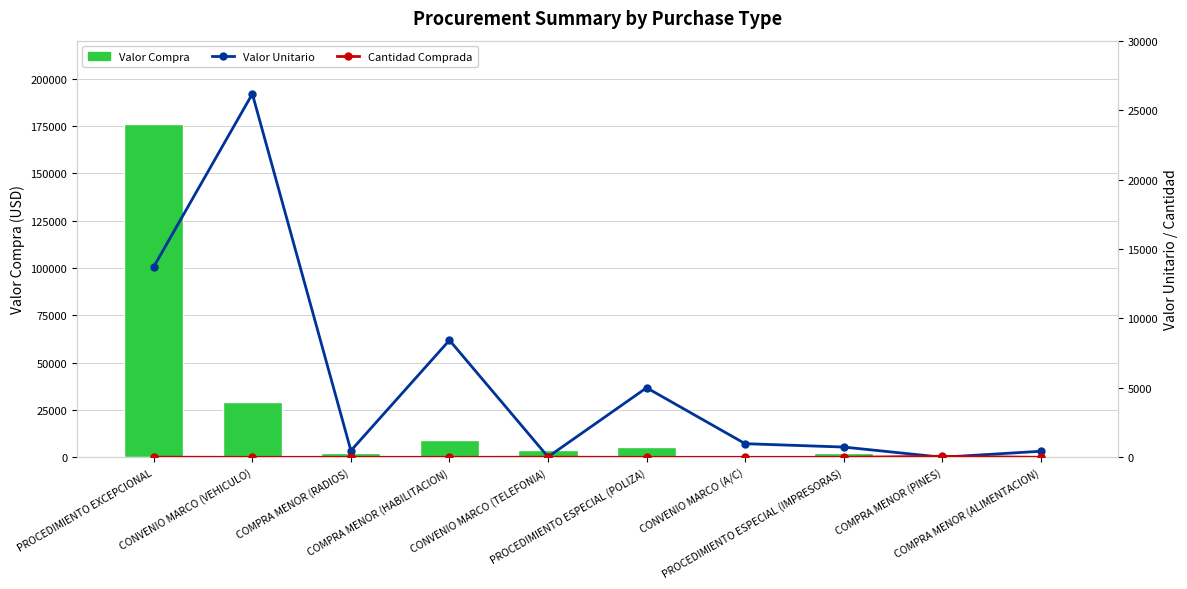

What is the smallest value displayed?

1.0